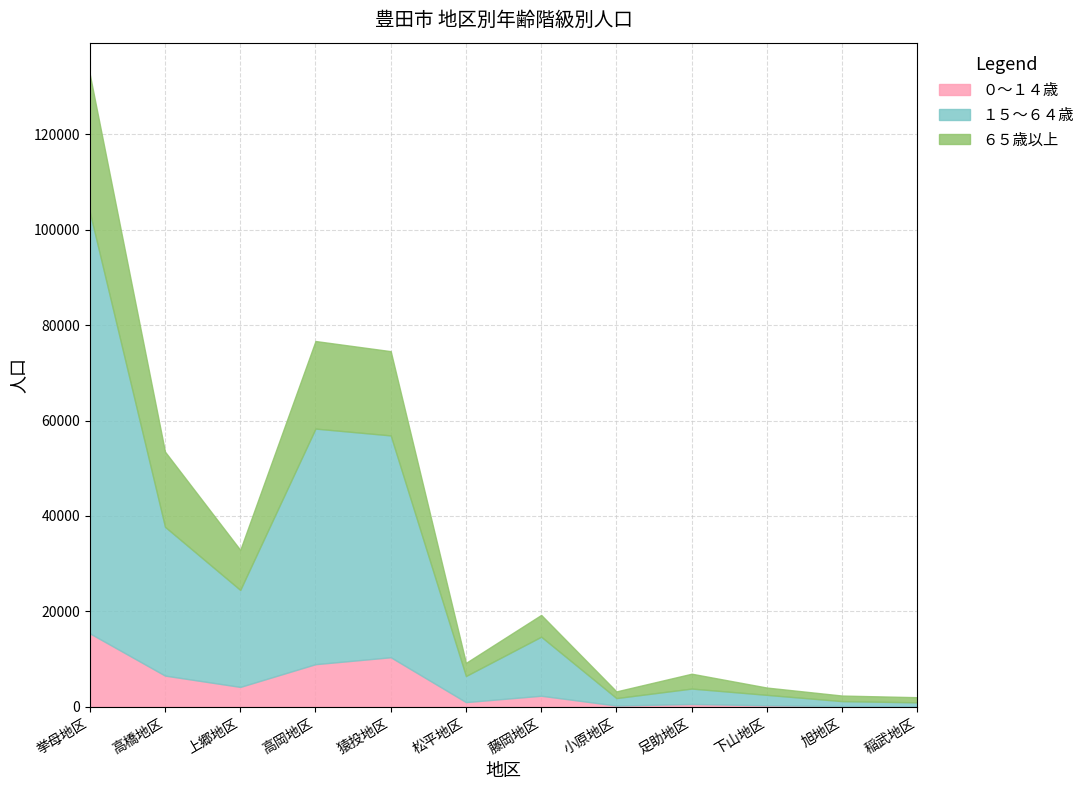

Does the chart have visible grid lines?

Yes